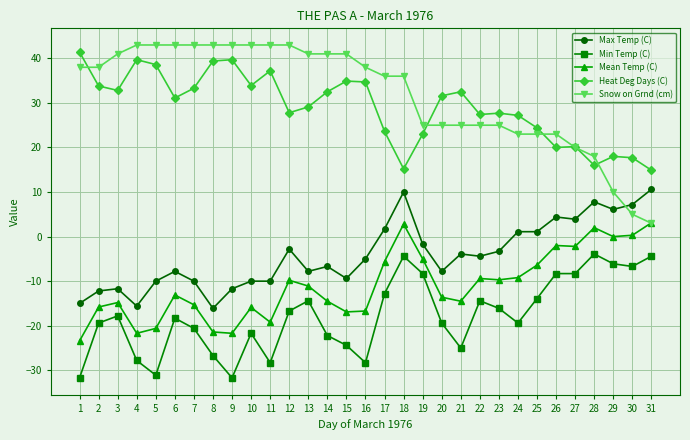

What is the sum of all Min Temp (C) values?

-552.5